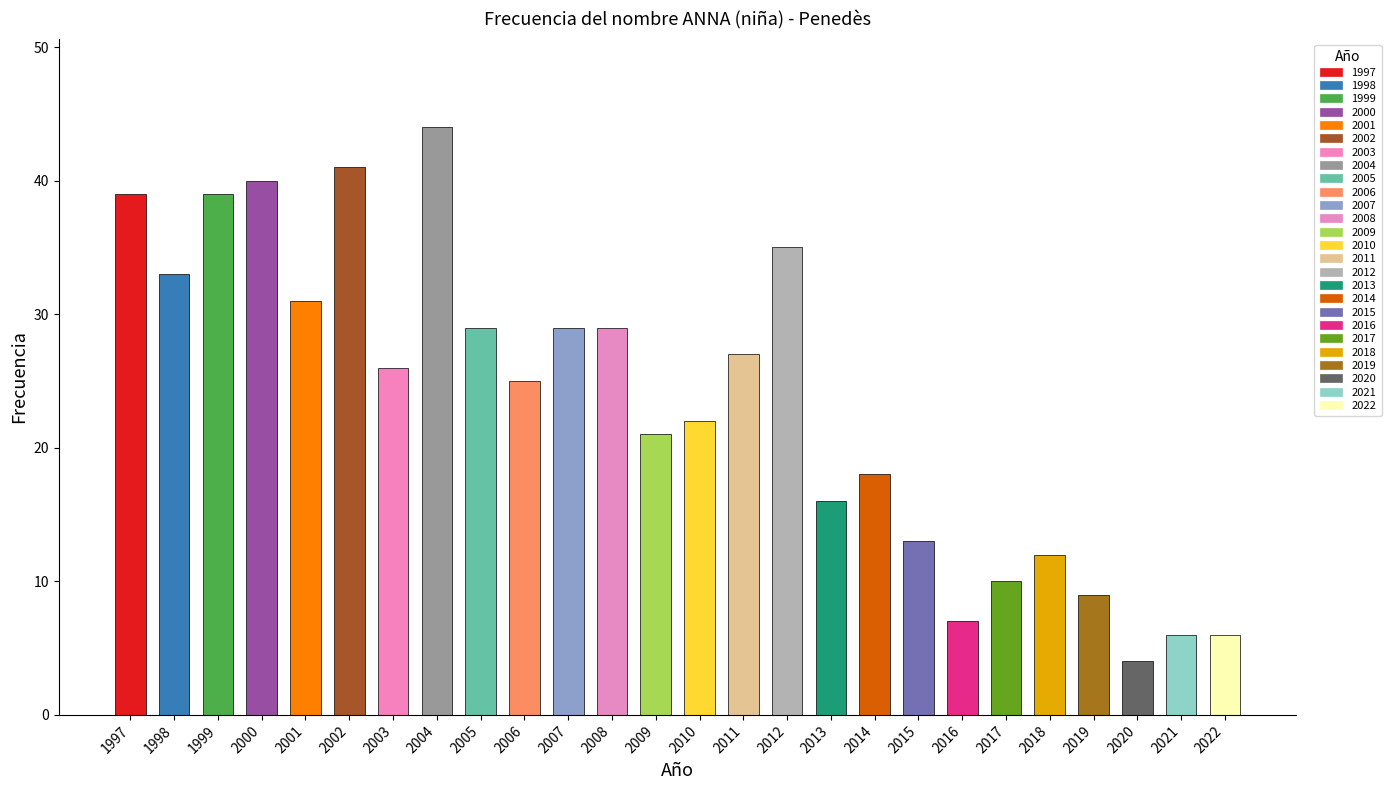

The value at 2004 is 30. True or false?

False